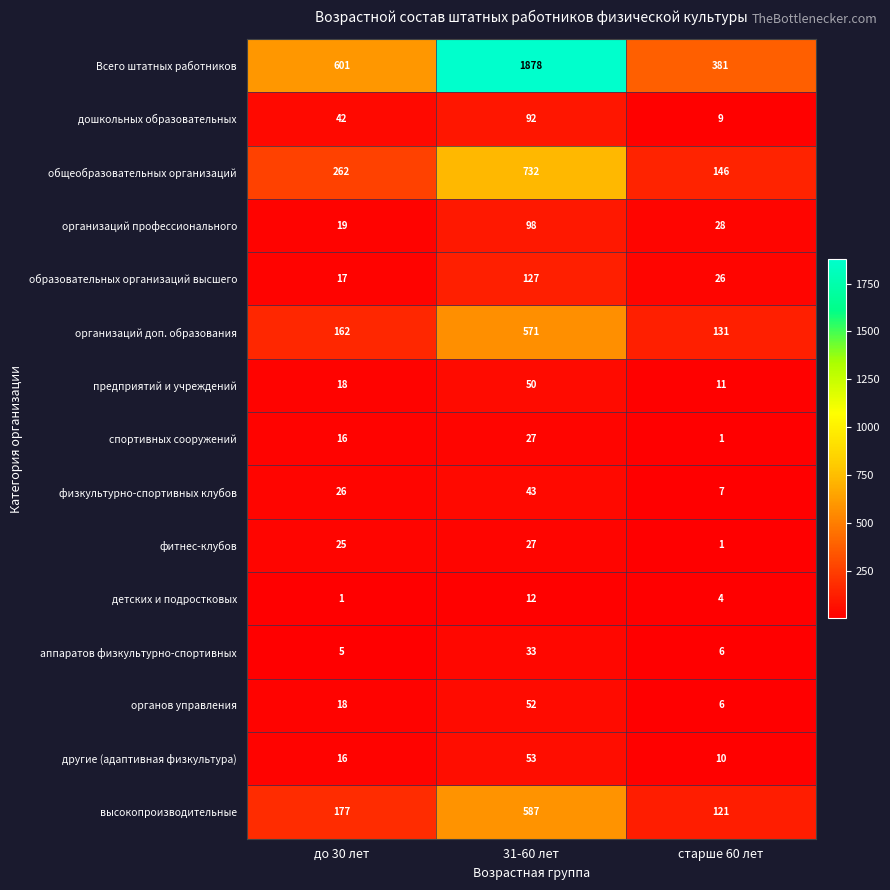

Between до 30 лет and 31-60 лет, which series saw the biggest shift?

Всего штатных работников